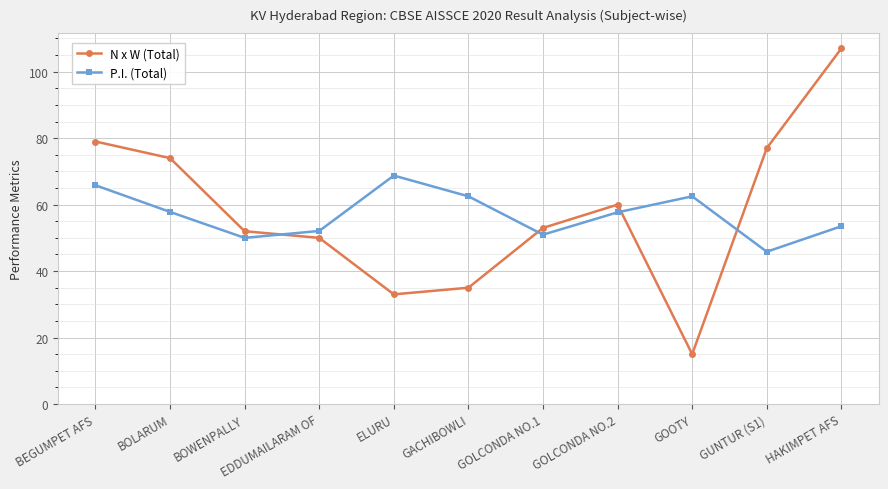

What is the spread (max minus min) of values at GOLCONDA NO.1?

2.0